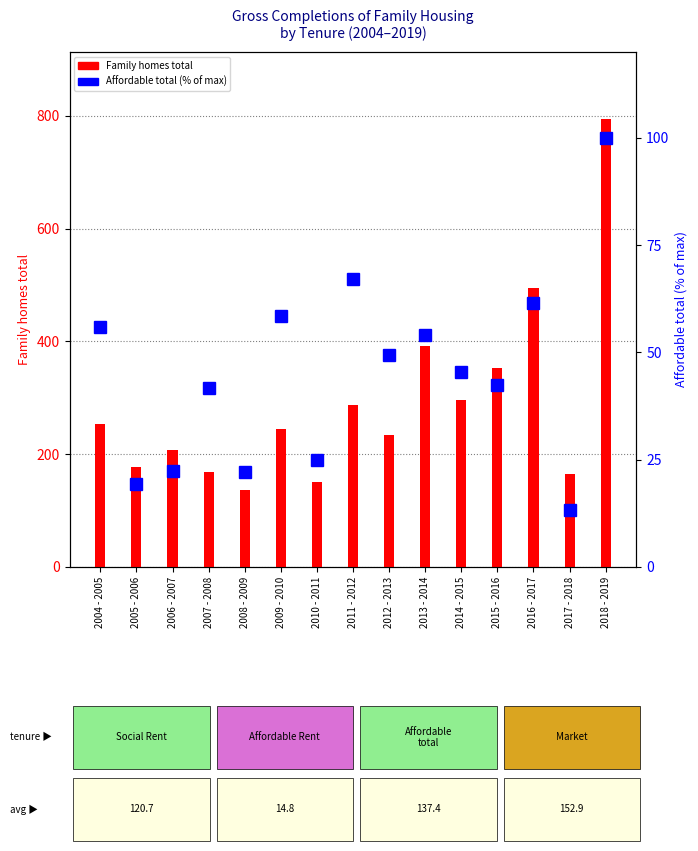

Reading right to left, list all the values displayed in this chart.

Family homes total: 794.0	164.0	495.0	353.0	296.0	391.0	234.0	287.0	151.0	244.0	137.0	169.0	207.0	178.0	254.0
Affordable total (% of max): 100.0	13.2	61.5	42.4	45.4	53.9	49.3	67.1	25.0	58.6	22.0	41.8	22.4	19.4	55.9